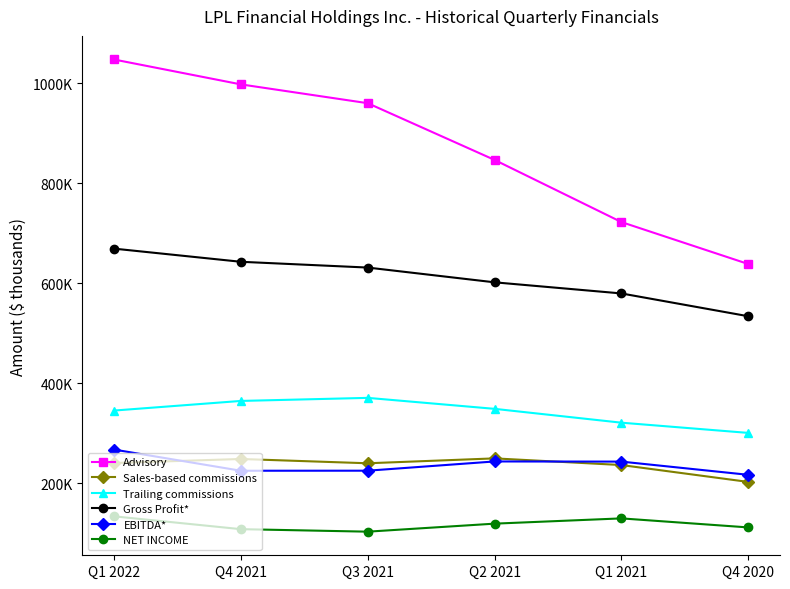

Rank the categories by Sales-based commissions value from highest to lowest.

Q2 2021, Q4 2021, Q1 2022, Q3 2021, Q1 2021, Q4 2020